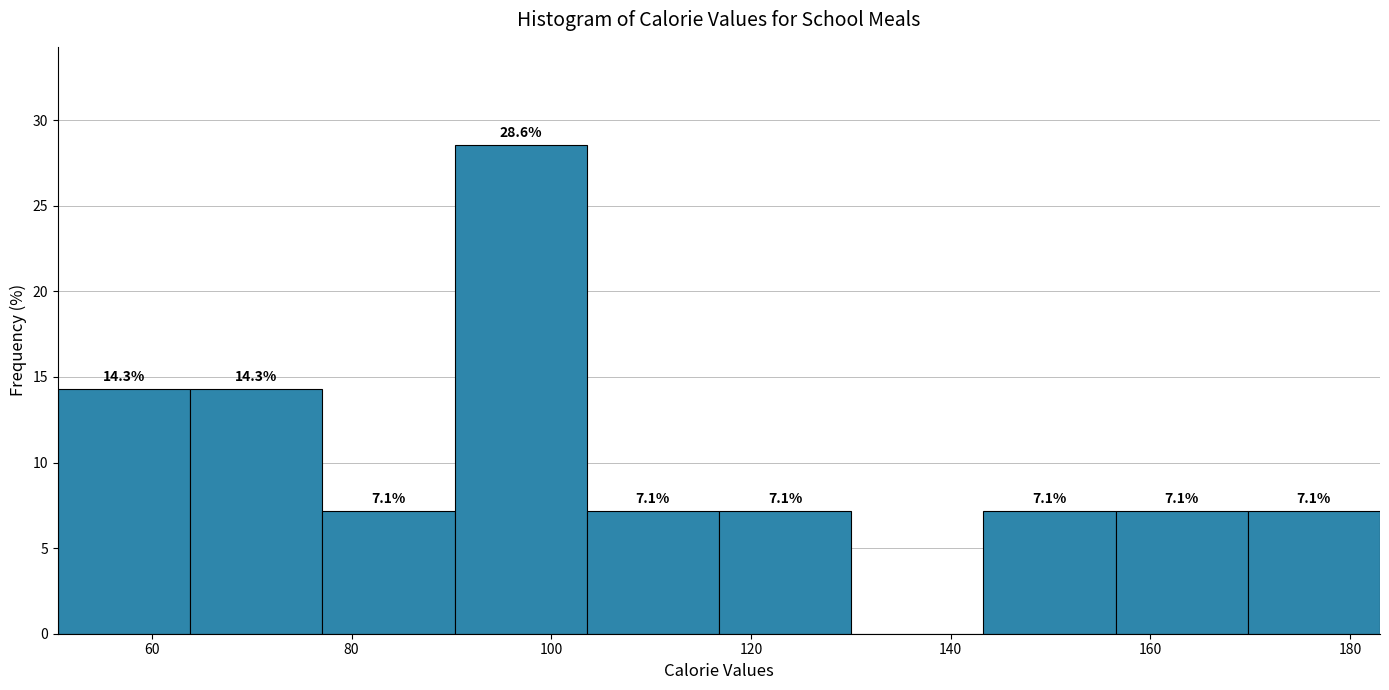

Over which range of the x-axis is the bar tallest?

90 to 104